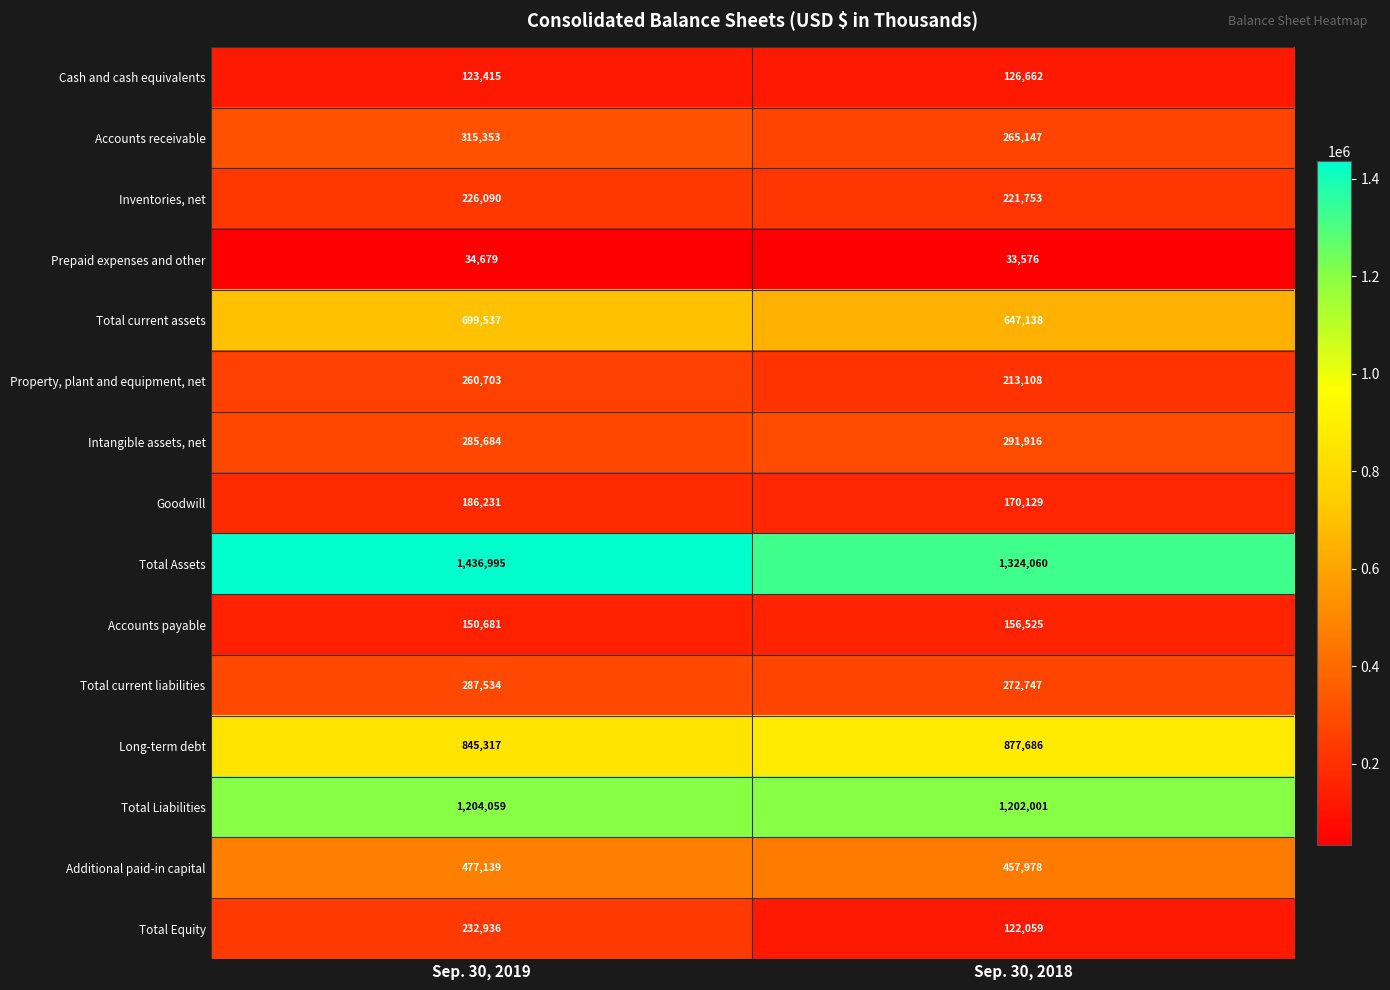

Reading right to left, list all the values displayed in this chart.

Cash and cash equivalents: 126662	123415
Accounts receivable: 265147	315353
Inventories, net: 221753	226090
Prepaid expenses and other: 33576	34679
Total current assets: 647138	699537
Property, plant and equipment, net: 213108	260703
Intangible assets, net: 291916	285684
Goodwill: 170129	186231
Total Assets: 1324060	1436995
Accounts payable: 156525	150681
Total current liabilities: 272747	287534
Long-term debt: 877686	845317
Total Liabilities: 1202001	1204059
Additional paid-in capital: 457978	477139
Total Equity: 122059	232936